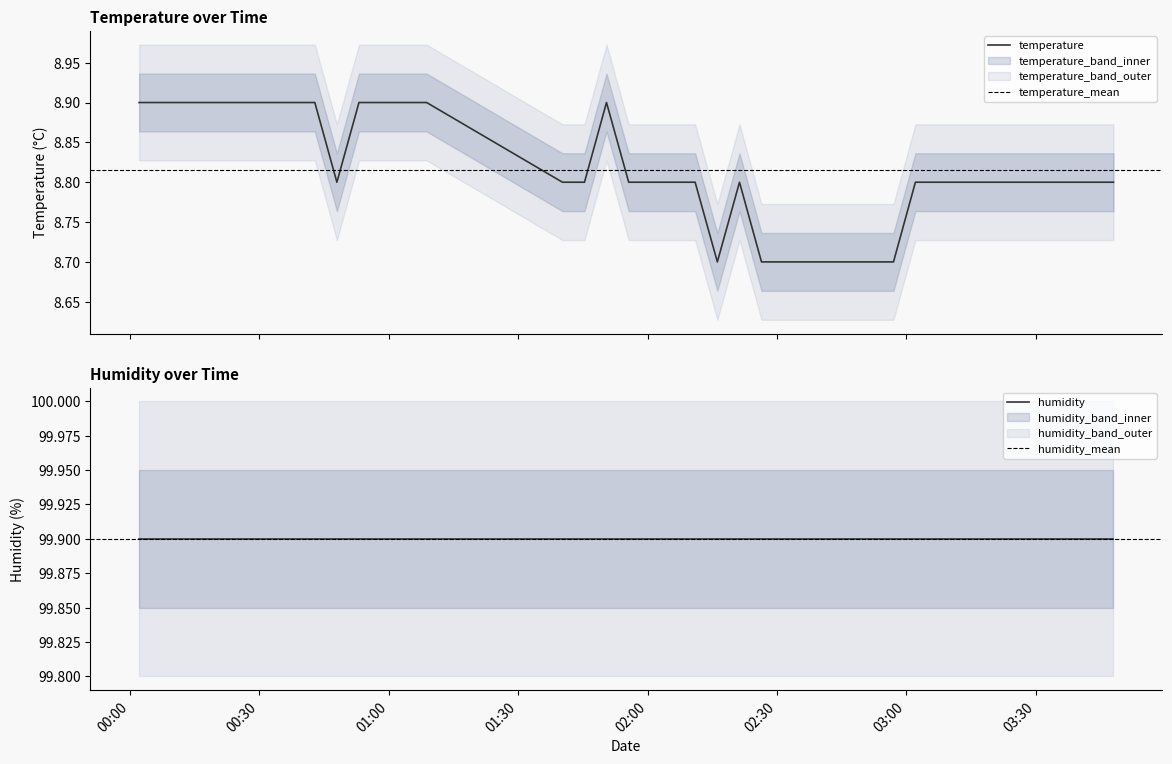

What is the label of the 20th point from the left?

2023-04-01T02:05:54